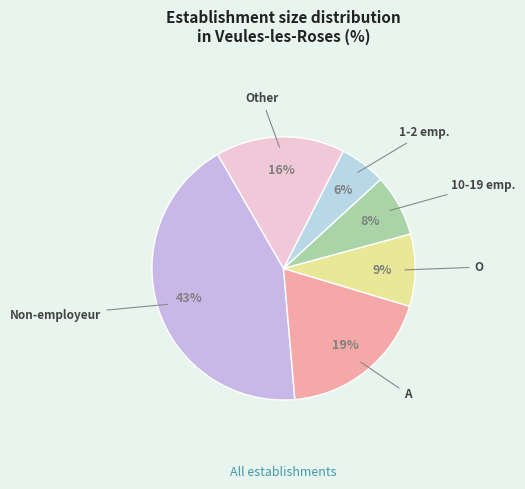

Is there any slice that represents more than half of the pie?

No